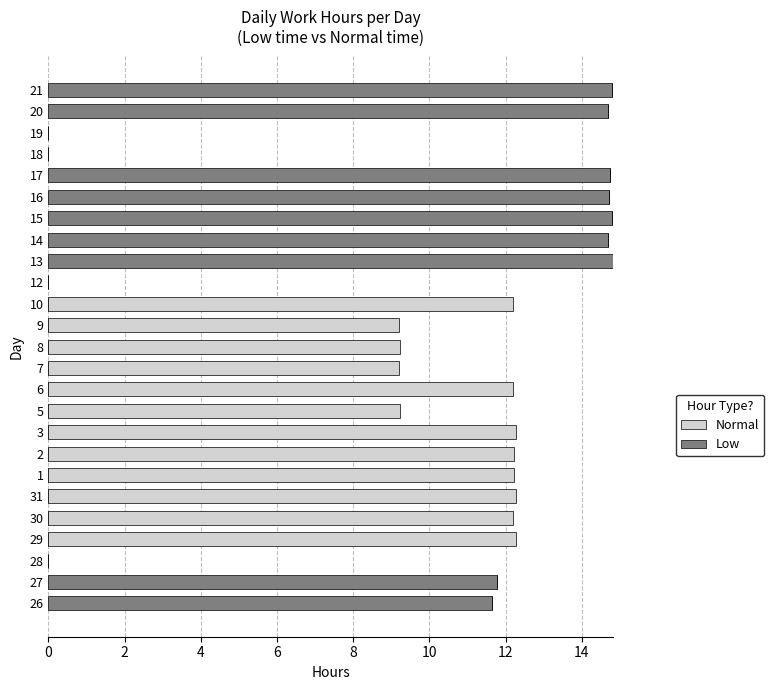

What is the highest value of the Low series?

14.8